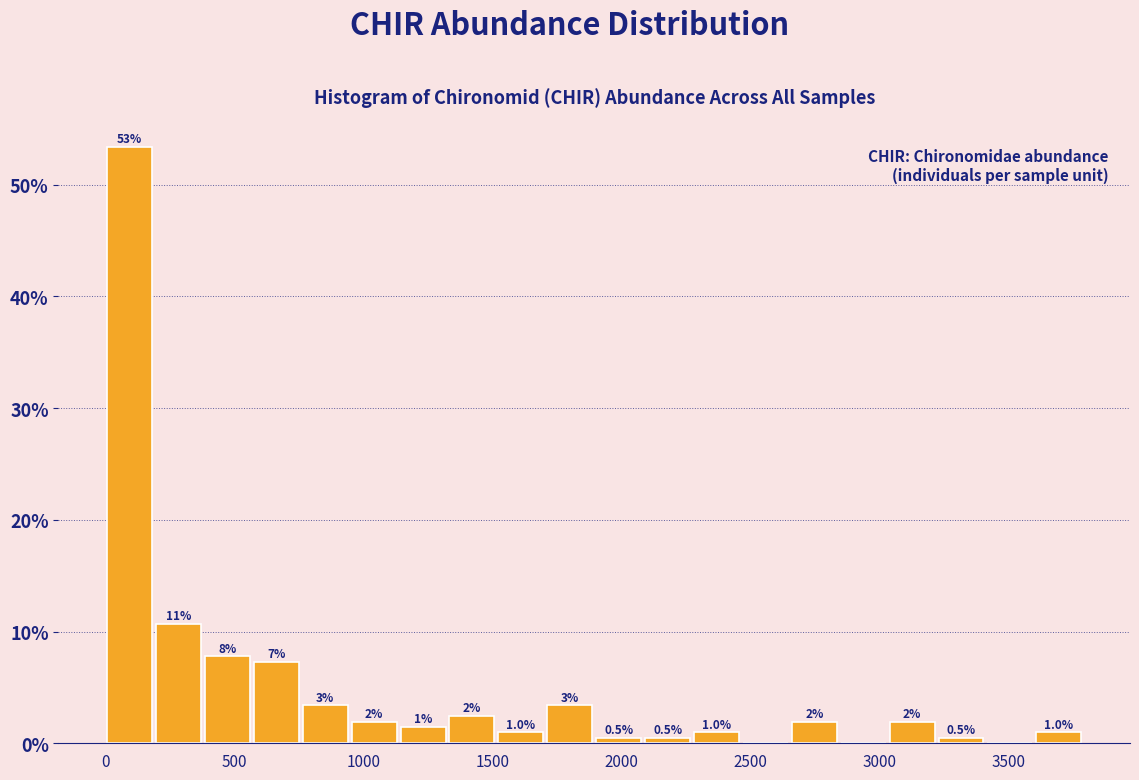

Around what value on the x-axis is the tallest bar? Give the approximate position of its centre, as read against the axis.

100